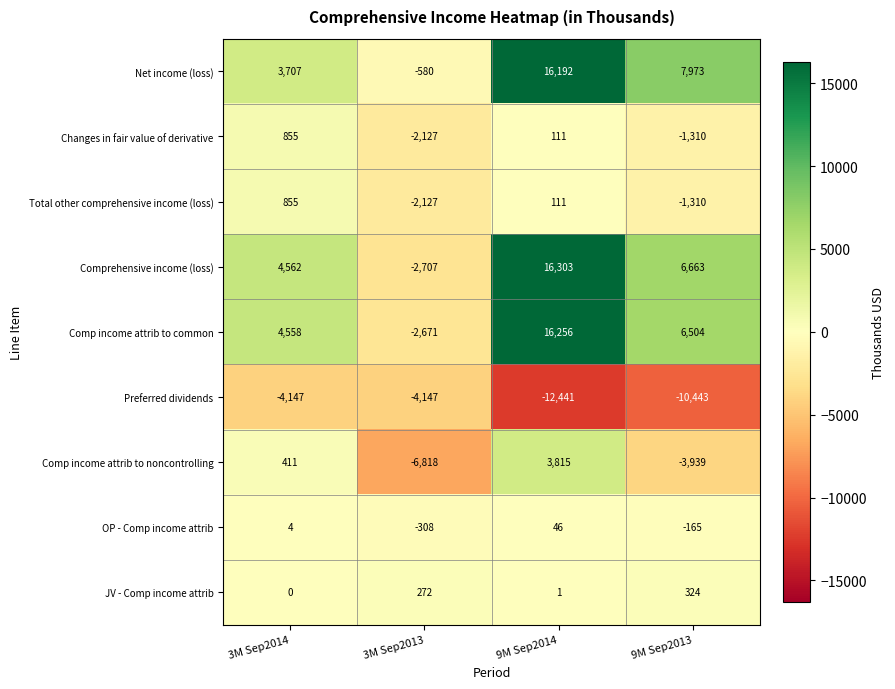

The Preferred dividends series shows -12441 at 9M Sep2014. True or false?

True